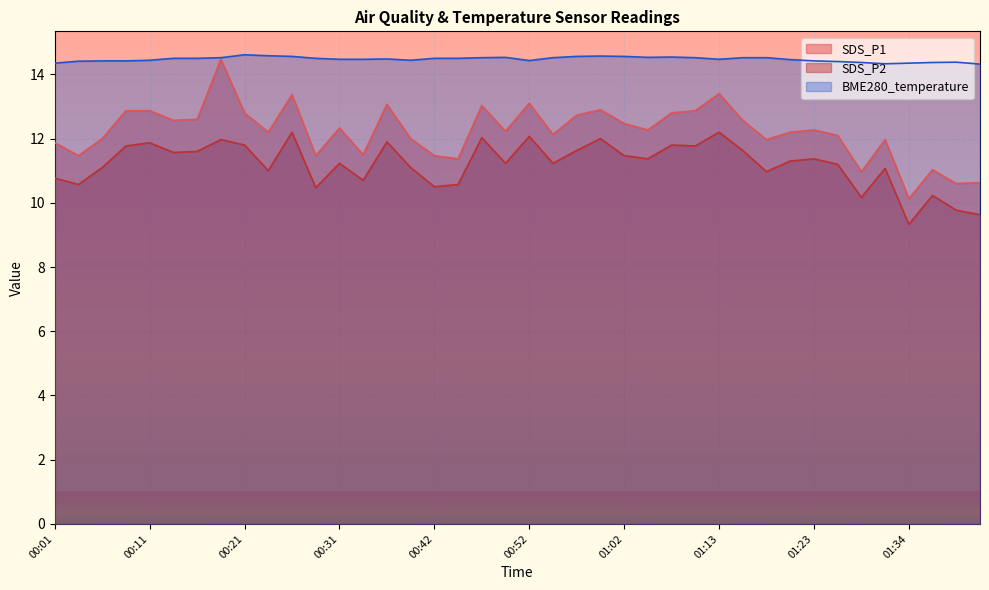

True or false: BME280_temperature and SDS_P2 cross at least once.

False